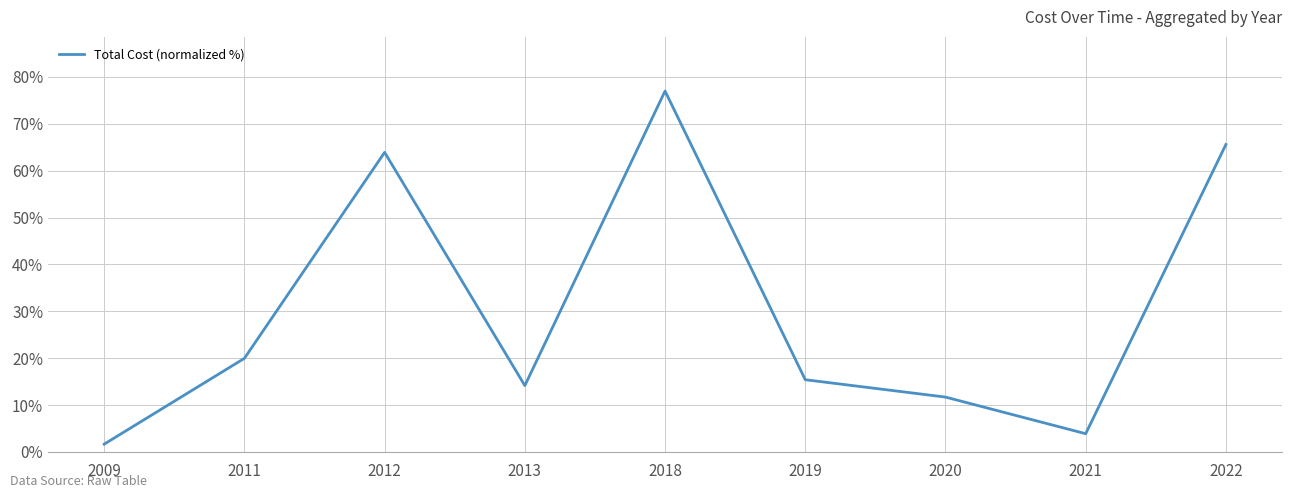

What is the sum of all values?

273.2